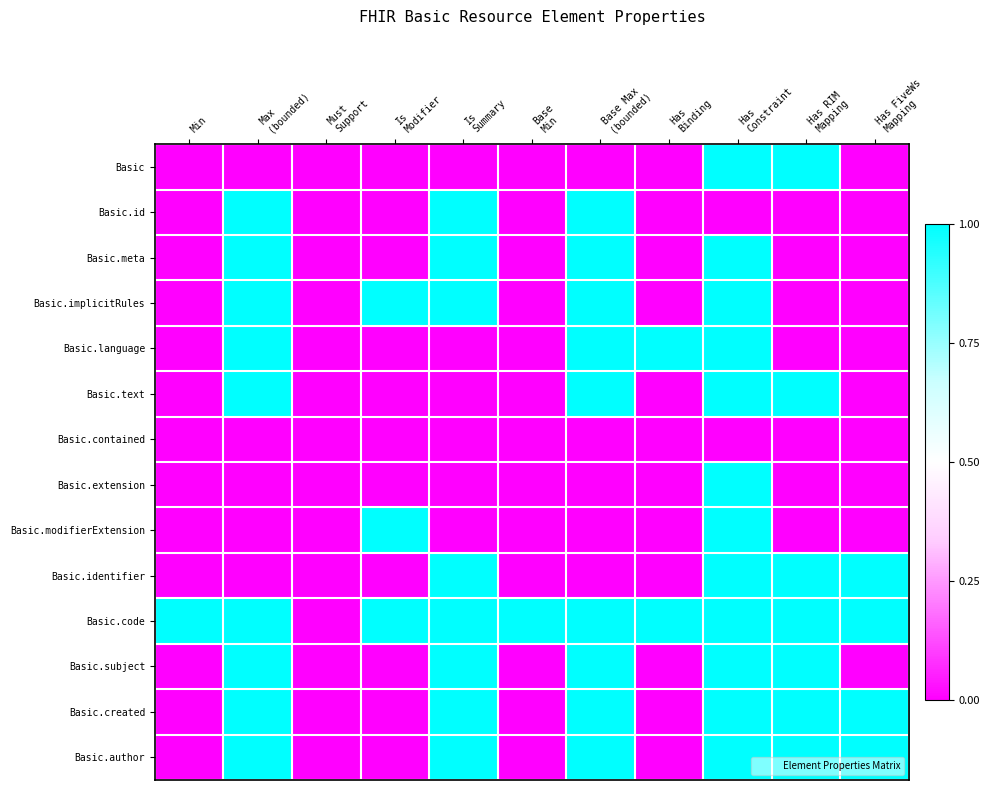

At which category does the chart reach its minimum across all series?

Min